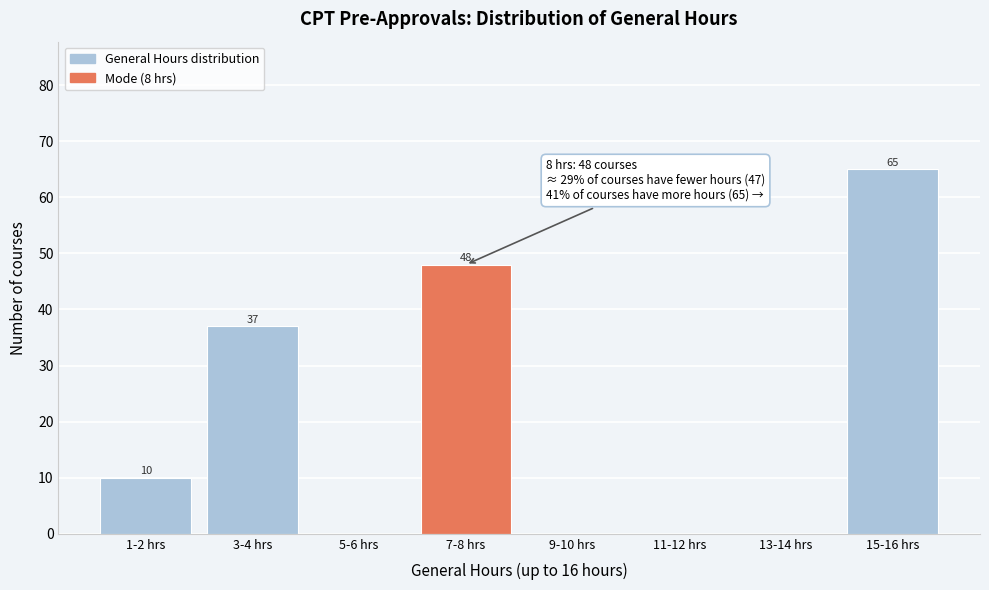

Reading left to right, what are all the values shown in this chart?

1-2 hrs=10	3-4 hrs=37	5-6 hrs=0	7-8 hrs=48	9-10 hrs=0	11-12 hrs=0	13-14 hrs=0	15-16 hrs=65